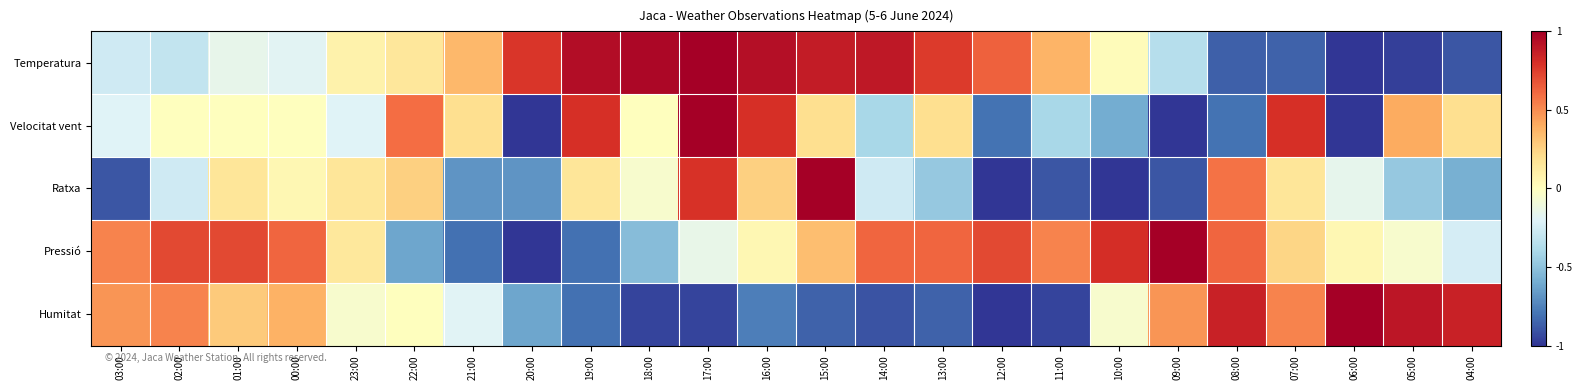

Rank the series at 21:00 from lowest to highest value.

Pressió, Ratxa, Humitat, Velocitat vent, Temperatura